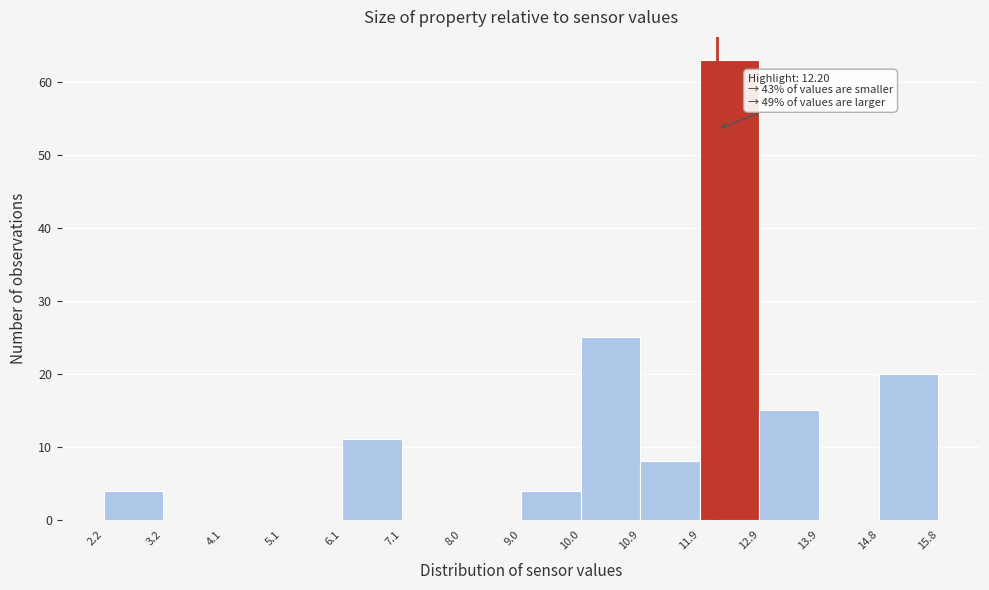

Which range on the x-axis has the tallest bar?

11.9 to 12.9